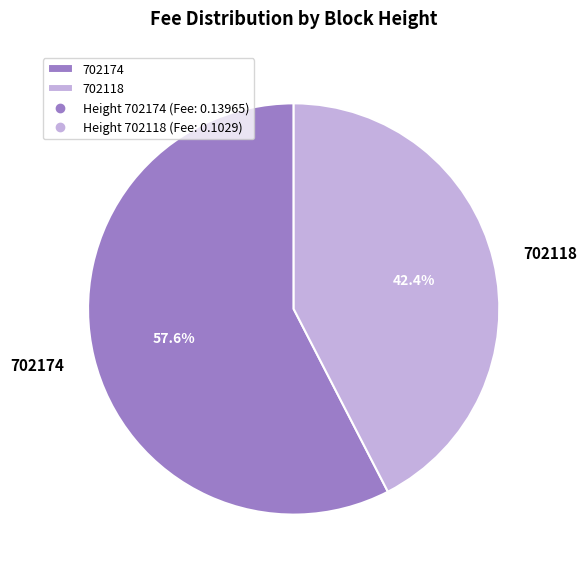

To the nearest percent, what is the difference between the 702118 and 702174 slice percentages?

15%